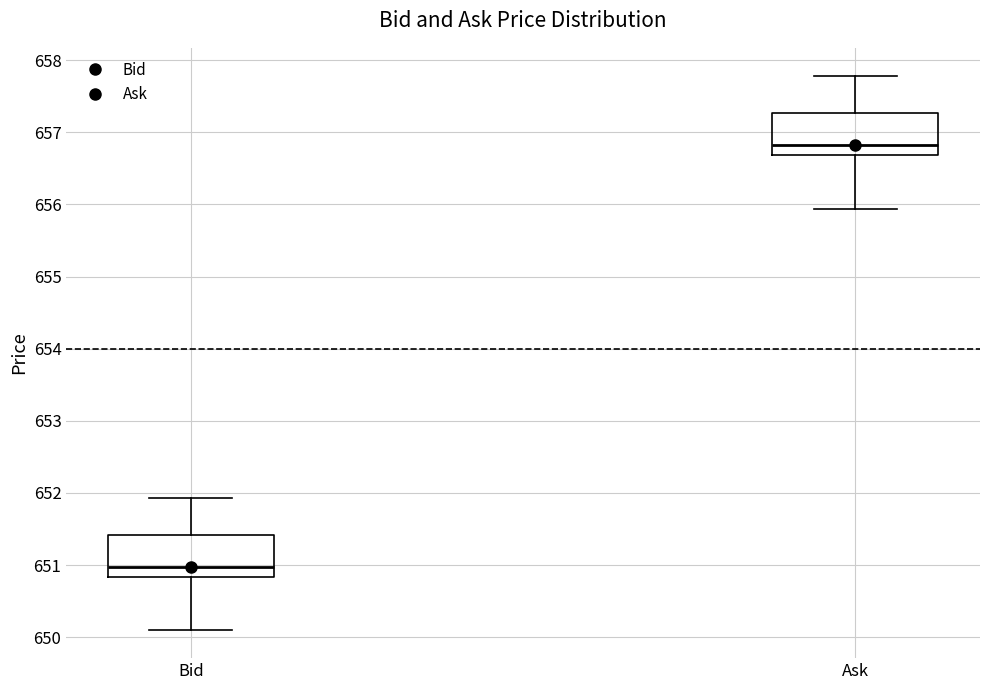

Where is the lower edge of the box for Bid on the y-axis? The values are not printed on the chart, so give them approximately, as read against the axis.

650.8